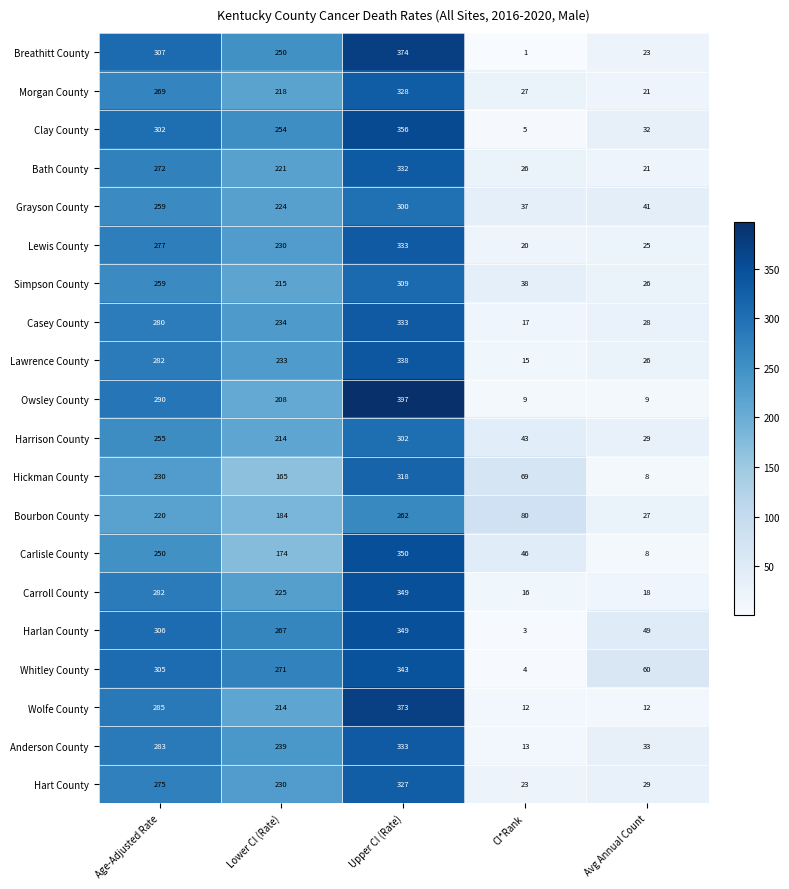

What is the total value across all series at Lower CI (Rate)?

4470